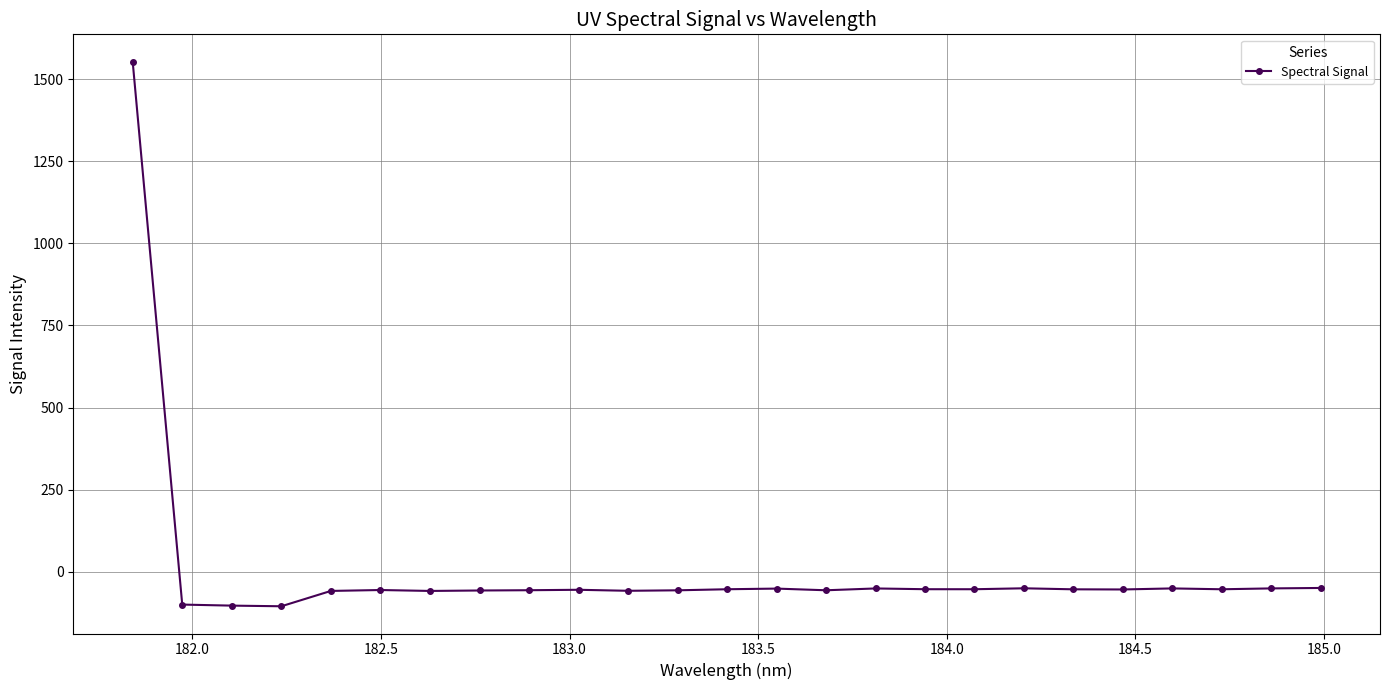

What is the minimum value shown in the chart?

-105.5